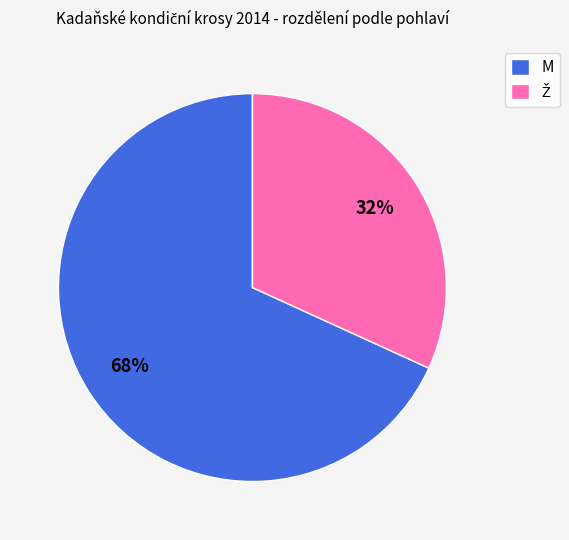

What is the largest slice in the pie chart?

M